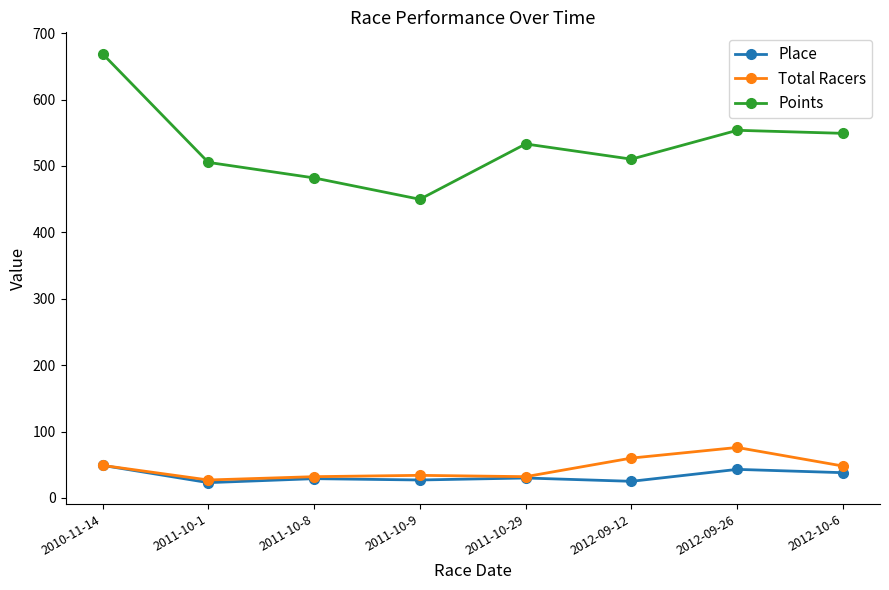

True or false: Points has more than 2 points higher than both neighbors.

False